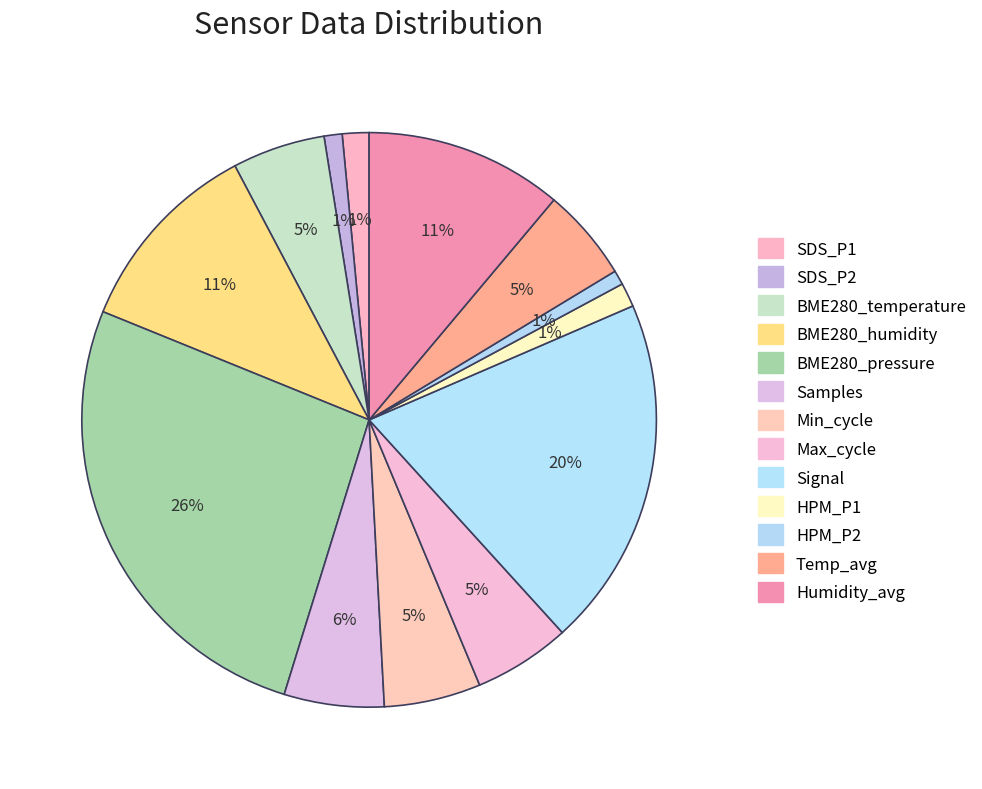

Is the sum of BME280_pressure and Signal greater than half?

No